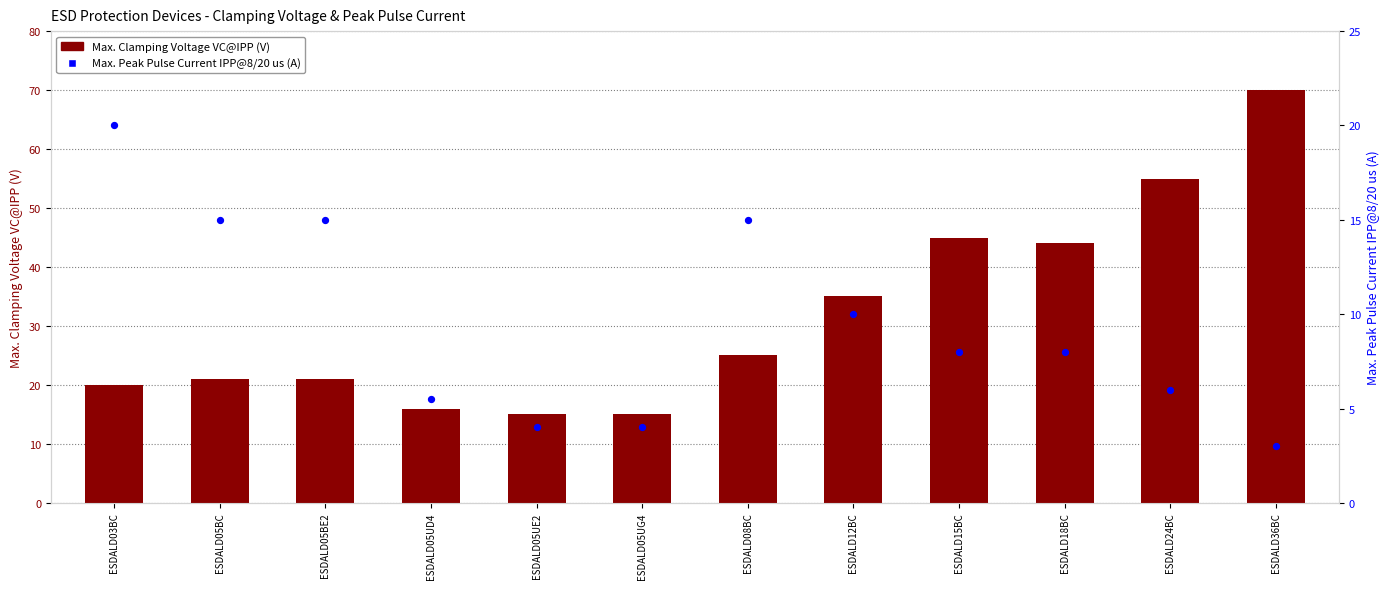

At how many categories does at least one series exceed 66?

1